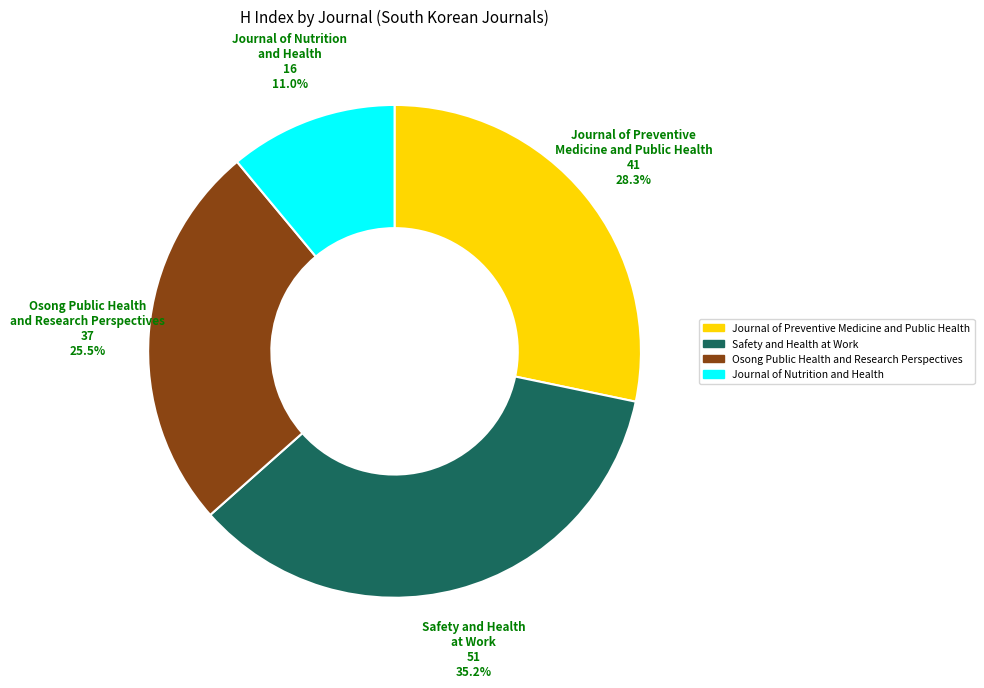

To the nearest percent, what percentage of the pie is Journal of Nutrition and Health?

11%